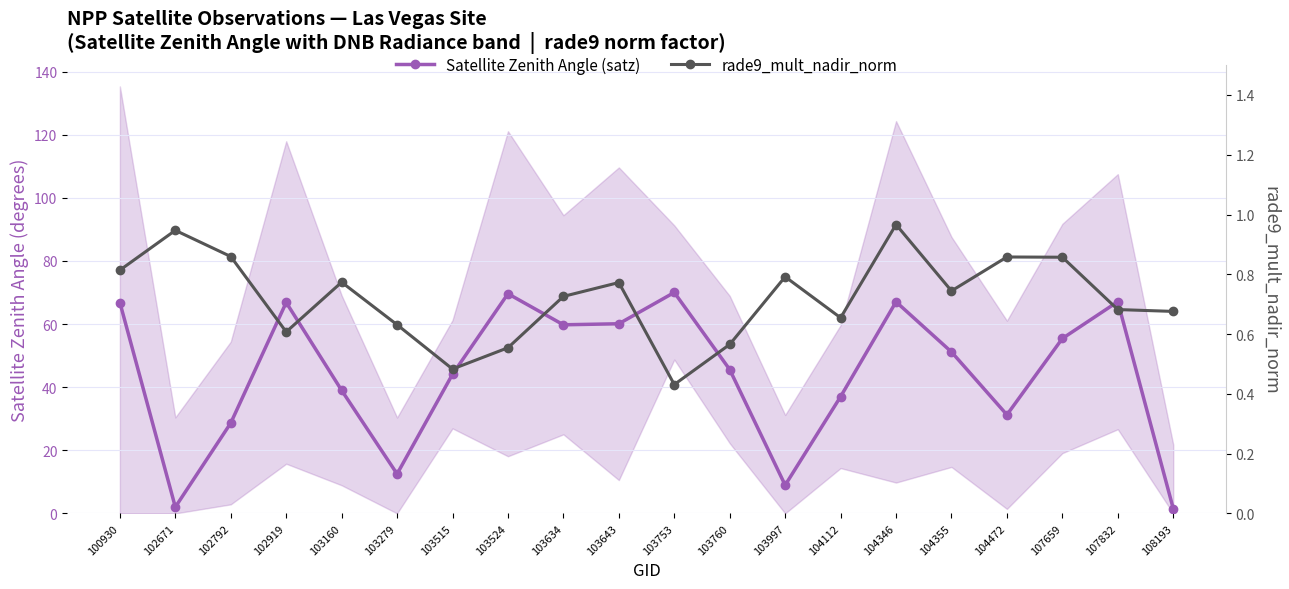

How many categories are shown in the chart?

20